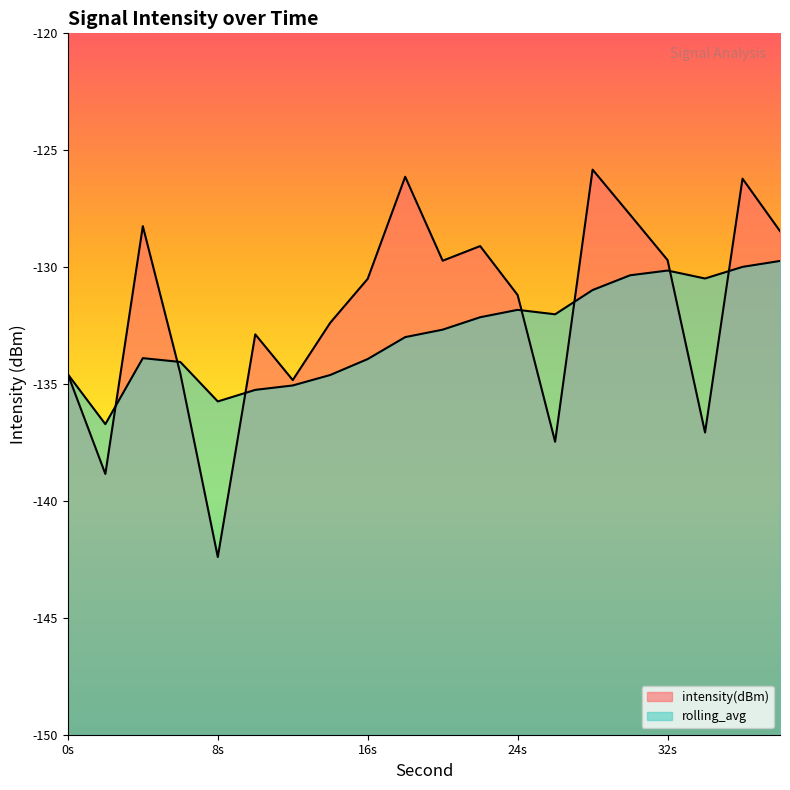

List the series in order of their peak value, highest first.

intensity(dBm) line, rolling_avg line